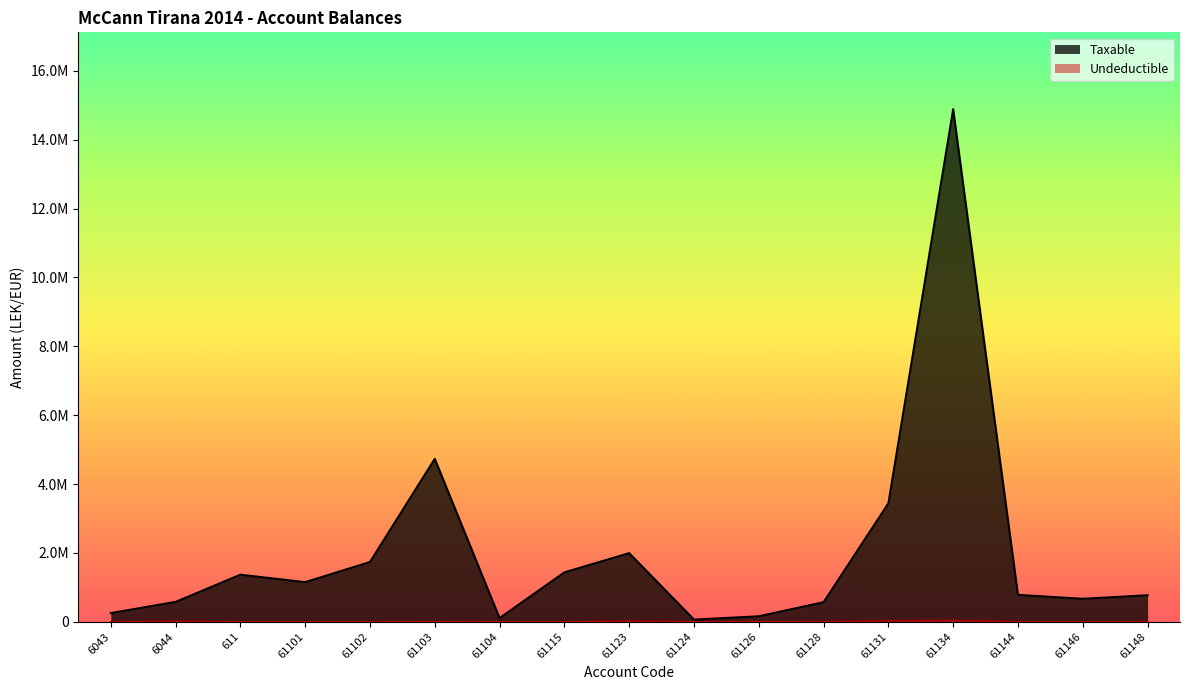

What is the total value across all series at 61131?

3465988.5